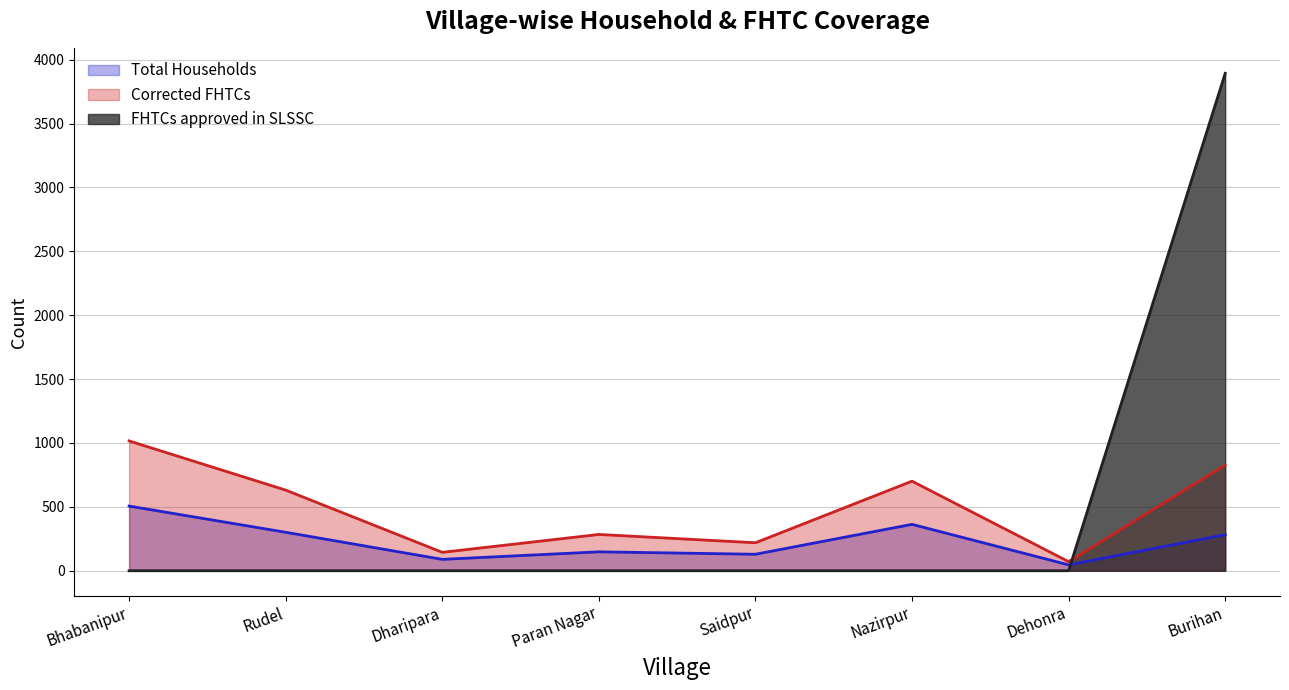

What is the total value across all series at Saidpur?

348